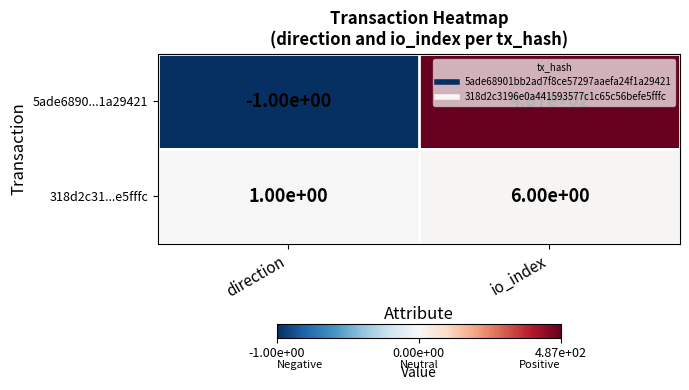

At which label is 318d2c31...e5fffc closest to 3?

direction